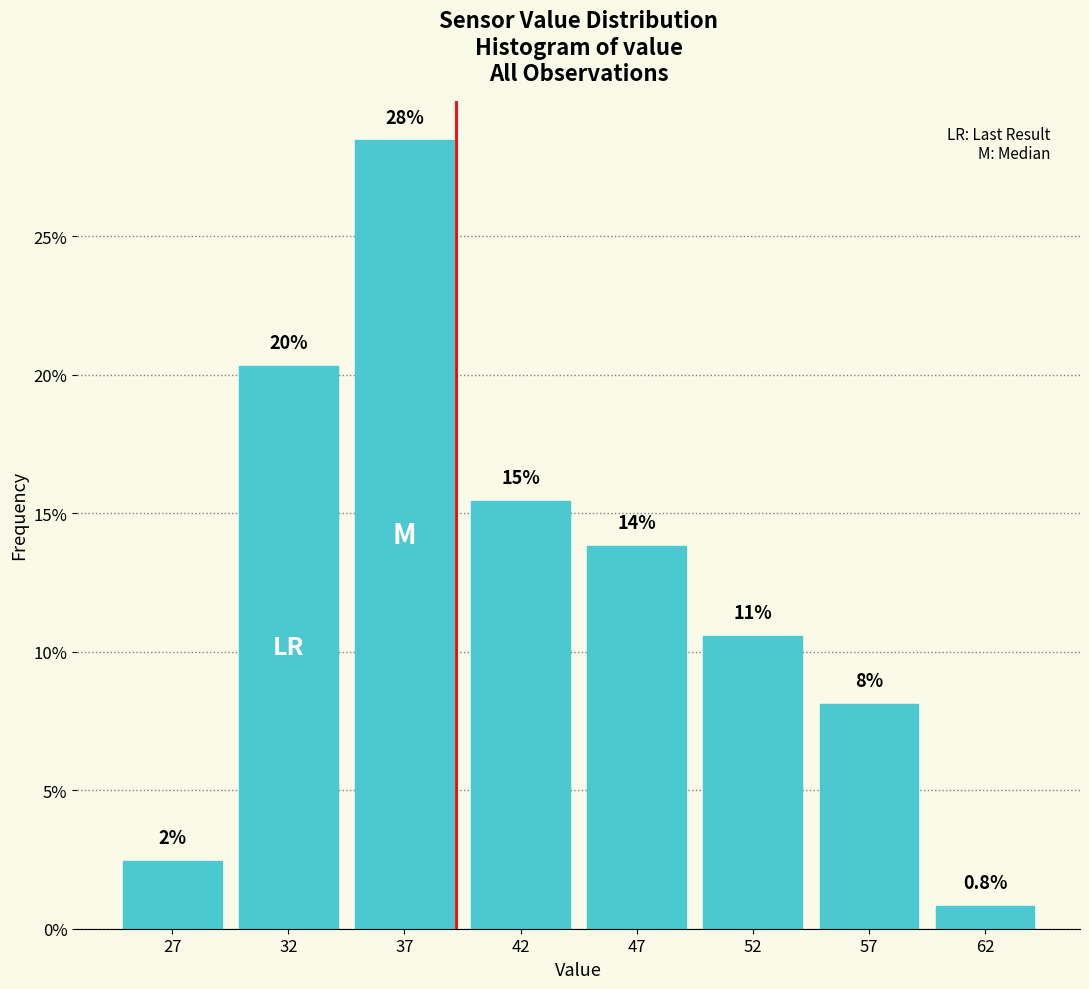

How many bars are there in total?

8